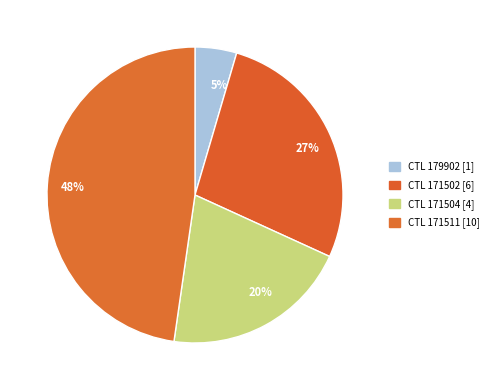

To the nearest percent, what is the average slice percentage?

25%